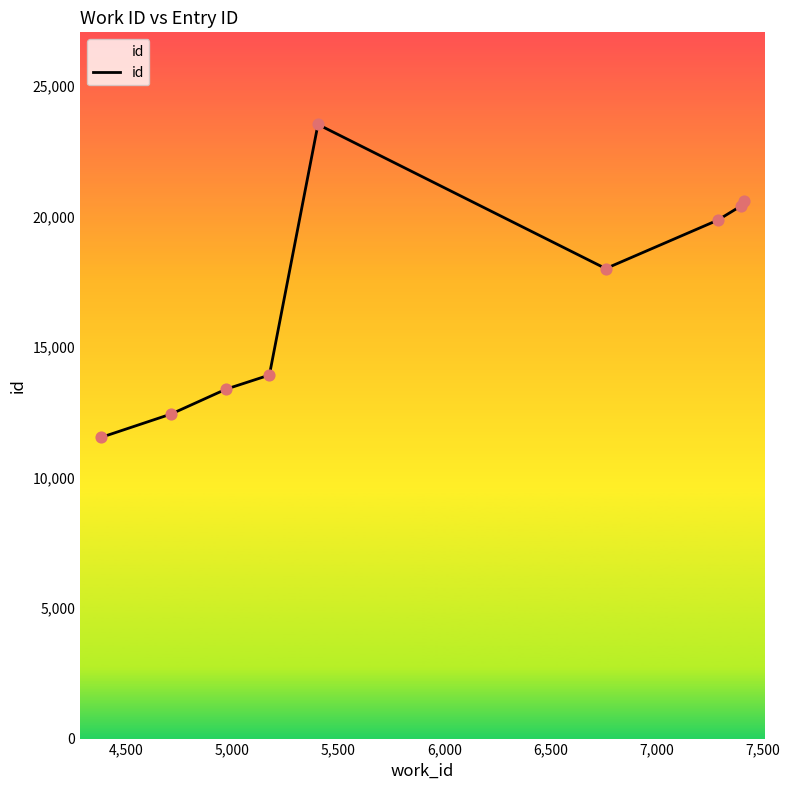

What is the difference between the maximum and minimum values?

11981